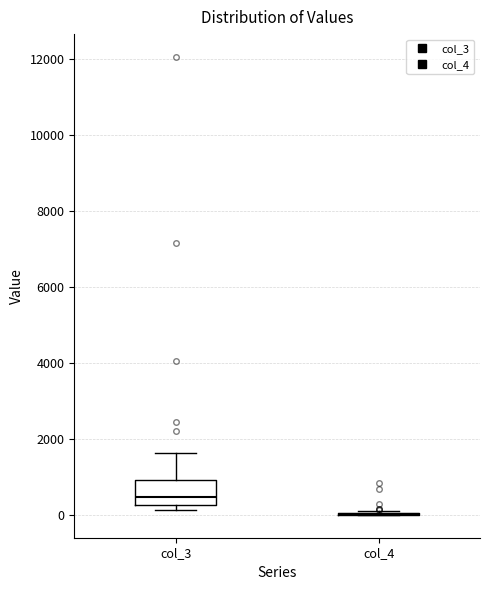

Reading left to right, transcribe this box plot: for each box, give where its median line is, the range the box spans, and where its two whiskers end, as read against the y-axis. The values are not printed on the chart, so give them approximately, as read against the axis.

col_3: median 400, box 200 to 1000, whiskers 200 (just below the box's lower edge) to 1600
col_4: box collapsed to a line at 0, whiskers 0 to 200